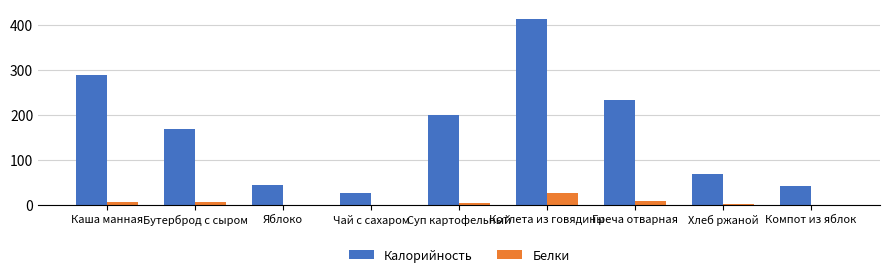

Where does the Калорийность series first go above 169?

Каша манная